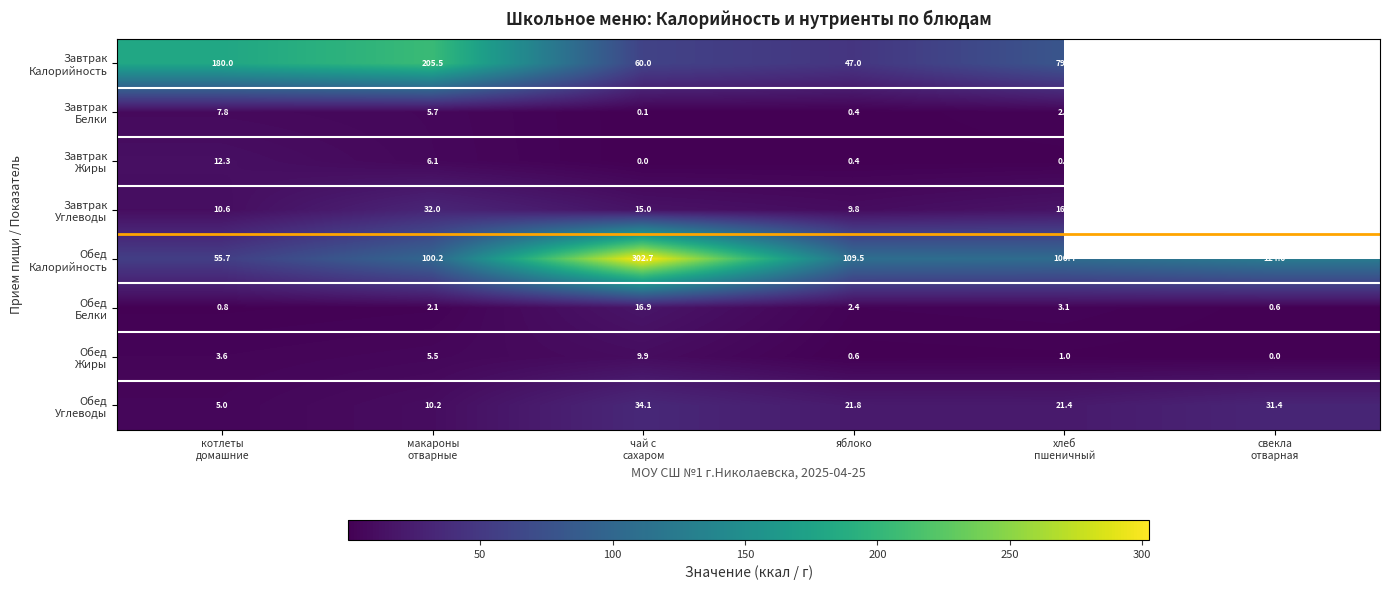

How many values in the Обед Углеводы series are below 21?

2